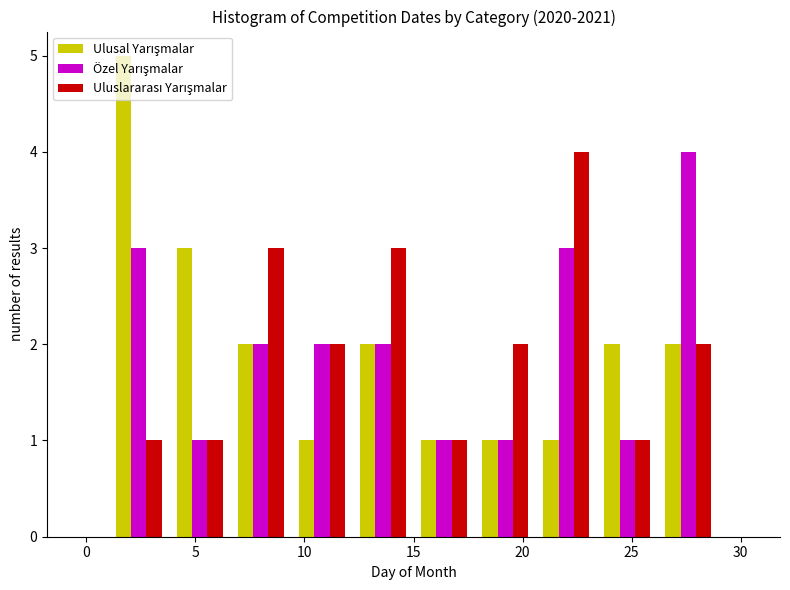

Reading left to right, transcribe this chart: for each range on the x-axis, give the height of each series' bar. Neither the bar edges nor the heights are printed on the chart, so give them approximately, as read against the axes.

1.0 to 3.8: Ulusal Yarışmalar=5	Özel Yarışmalar=3	Uluslararası Yarışmalar=1
3.8 to 6.6: Ulusal Yarışmalar=3	Özel Yarışmalar=1	Uluslararası Yarışmalar=1
6.6 to 9.4: Ulusal Yarışmalar=2	Özel Yarışmalar=2	Uluslararası Yarışmalar=3
9.4 to 12.2: Ulusal Yarışmalar=1	Özel Yarışmalar=2	Uluslararası Yarışmalar=2
12.2 to 15.0: Ulusal Yarışmalar=2	Özel Yarışmalar=2	Uluslararası Yarışmalar=3
15.0 to 17.8: Ulusal Yarışmalar=1	Özel Yarışmalar=1	Uluslararası Yarışmalar=1
17.8 to 20.6: Ulusal Yarışmalar=1	Özel Yarışmalar=1	Uluslararası Yarışmalar=2
20.6 to 23.4: Ulusal Yarışmalar=1	Özel Yarışmalar=3	Uluslararası Yarışmalar=4
23.4 to 26.2: Ulusal Yarışmalar=2	Özel Yarışmalar=1	Uluslararası Yarışmalar=1
26.2 to 29.0: Ulusal Yarışmalar=2	Özel Yarışmalar=4	Uluslararası Yarışmalar=2